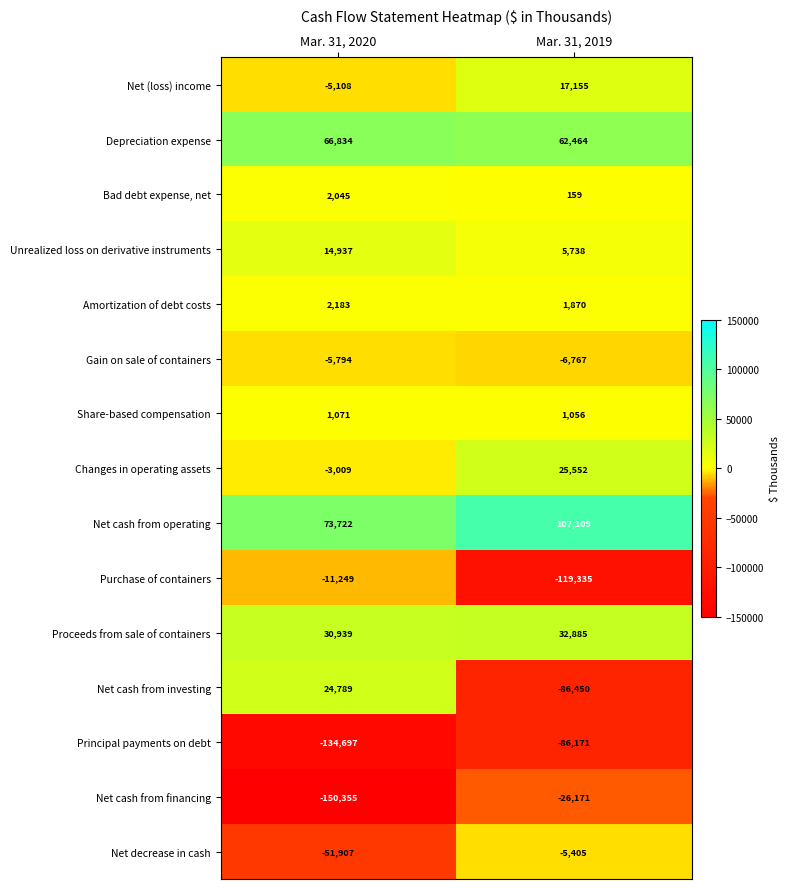

What is the sum of the Share-based compensation values at Mar. 31, 2020 and Mar. 31, 2019?

2127